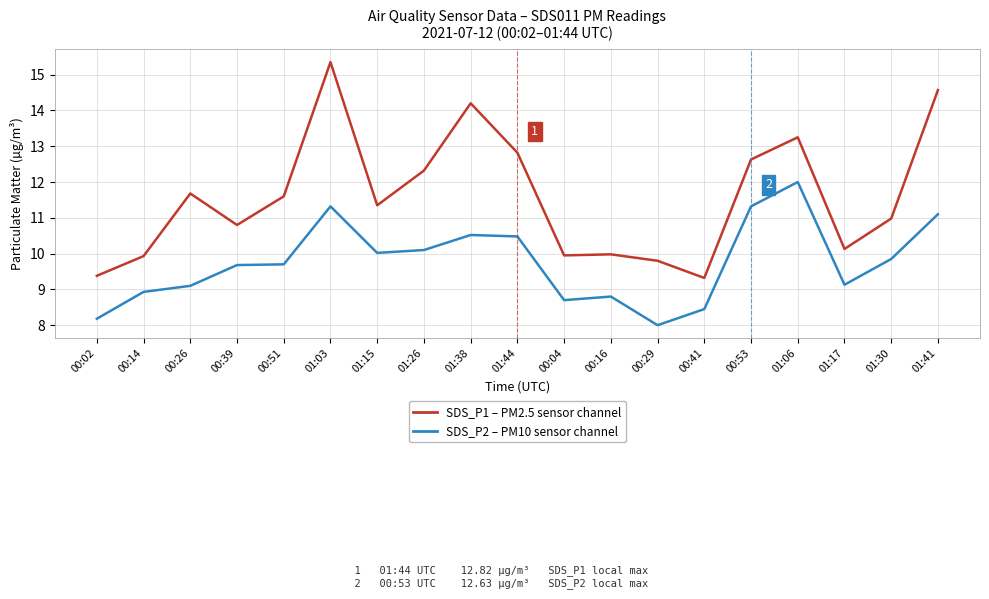

What is the spread (max minus min) of values at 00:41?

0.9